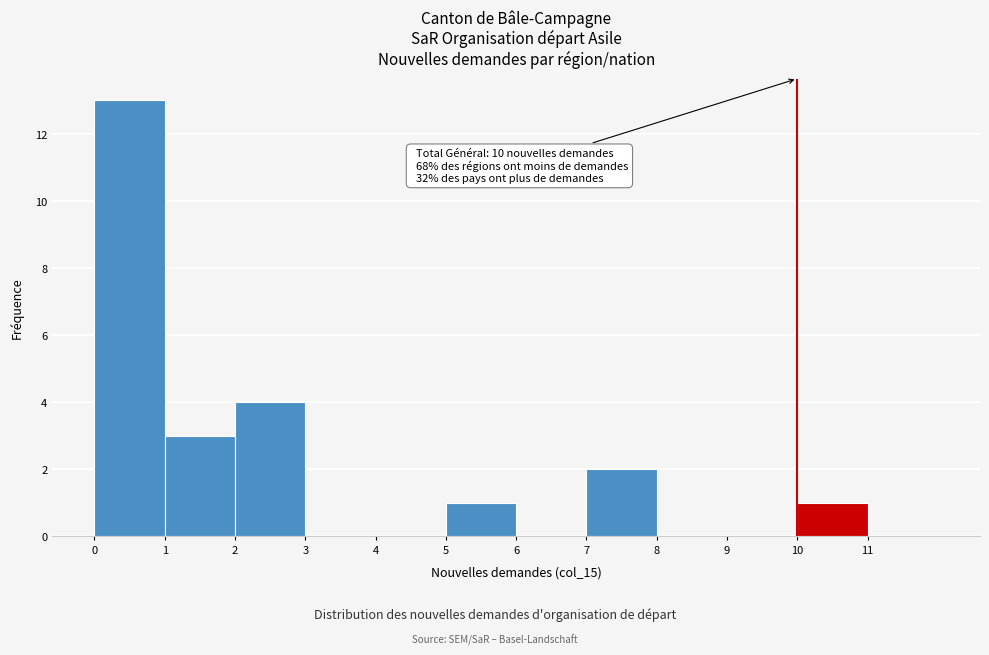

Over which range of the x-axis is the bar tallest?

0 to 1